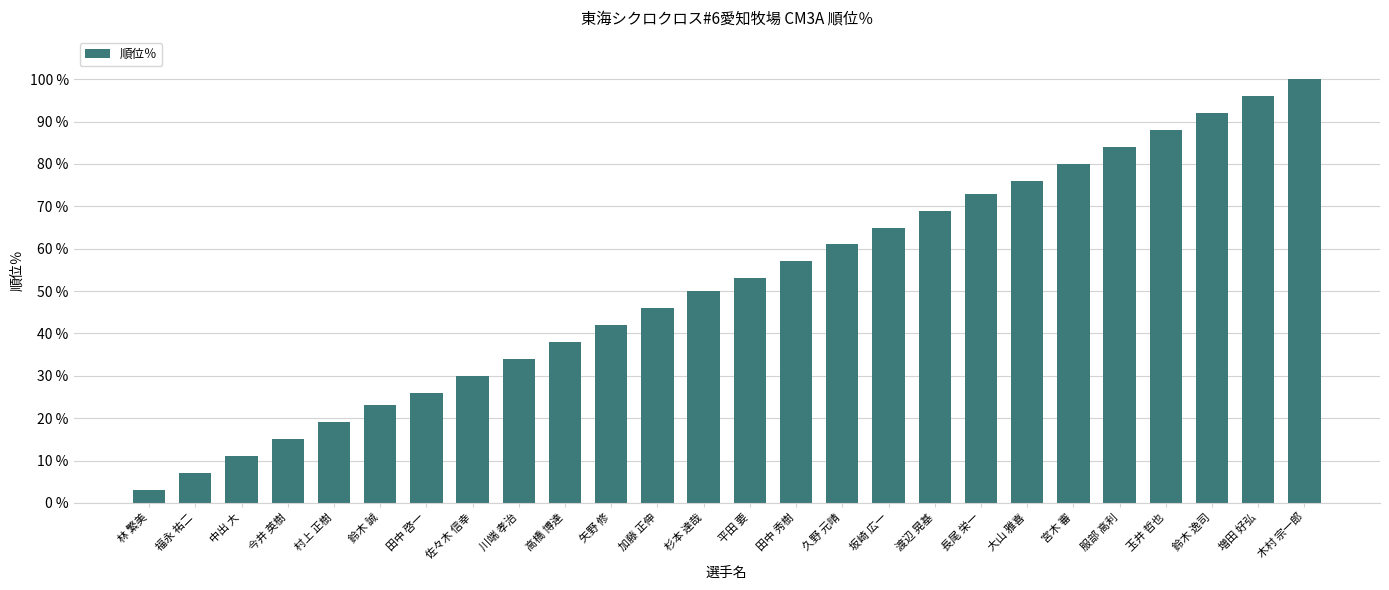

Reading left to right, extract all data points from this chart.

3	7	11	15	19	23	26	30	34	38	42	46	50	53	57	61	65	69	73	76	80	84	88	92	96	100